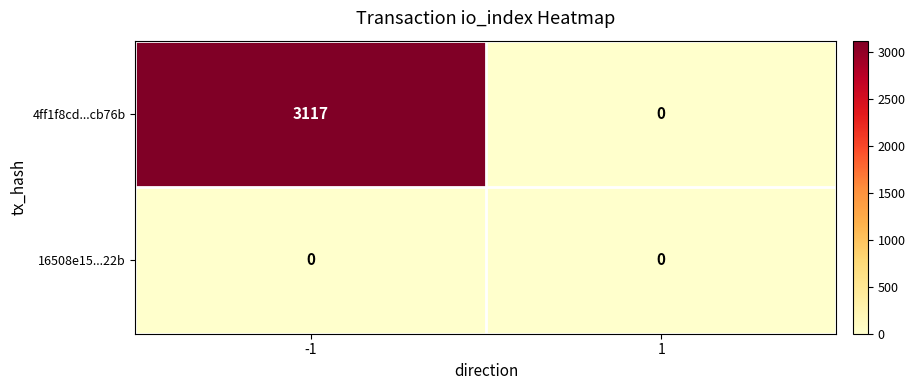

At -1, list the series in order from smallest to largest.

16508e15...22b, 4ff1f8cd...cb76b